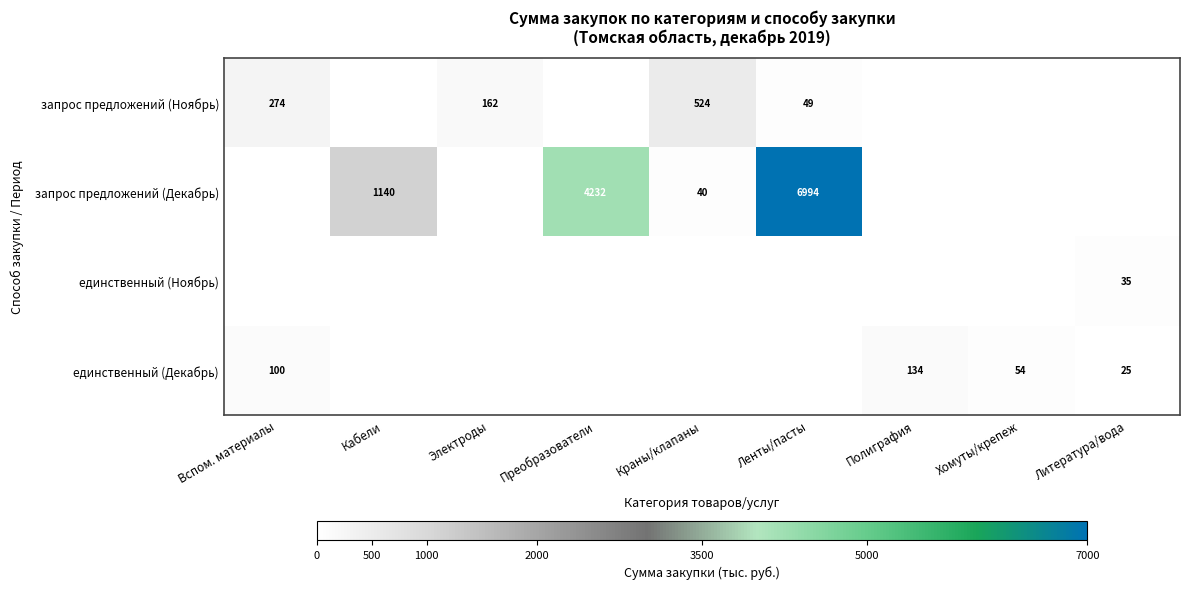

Is it true that запрос предложений (Ноябрь) equals 11 at Ленты/пасты?

False